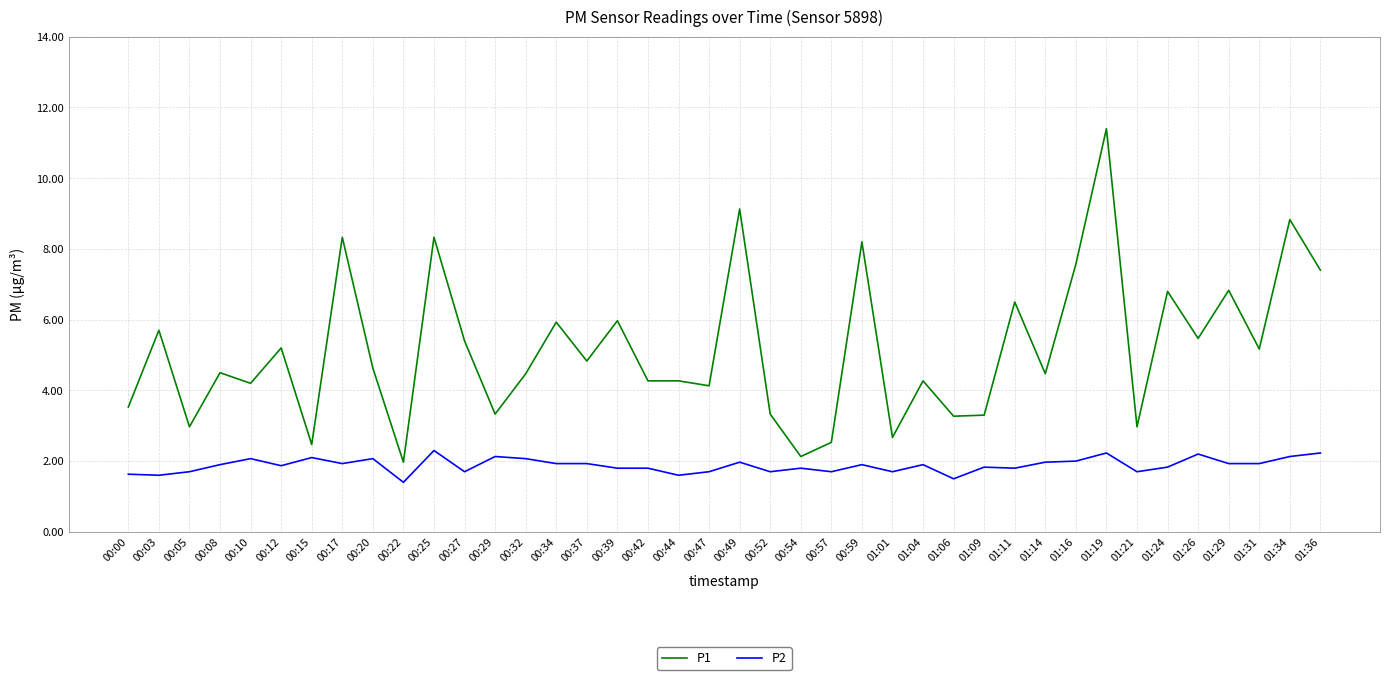

The value of P2 at 01:24 is 1.8. True or false?

True